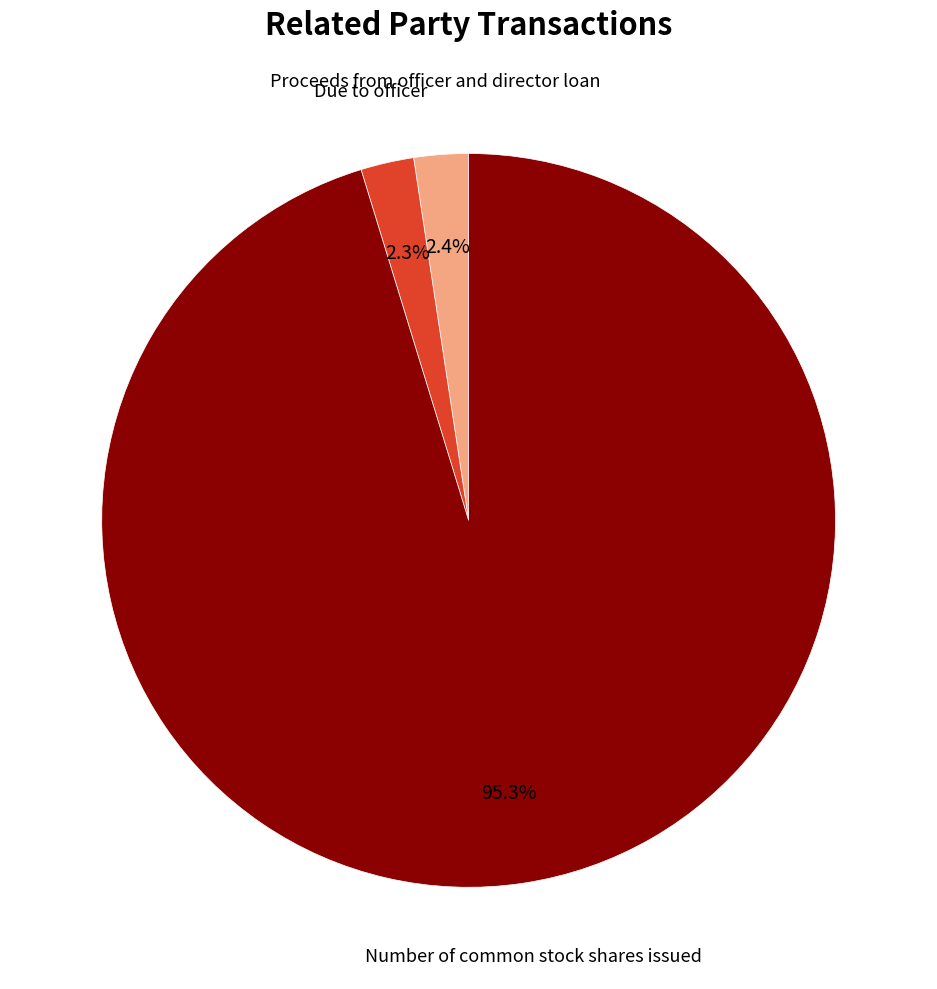

Which category has the biggest portion of the pie?

Number of common stock shares issued